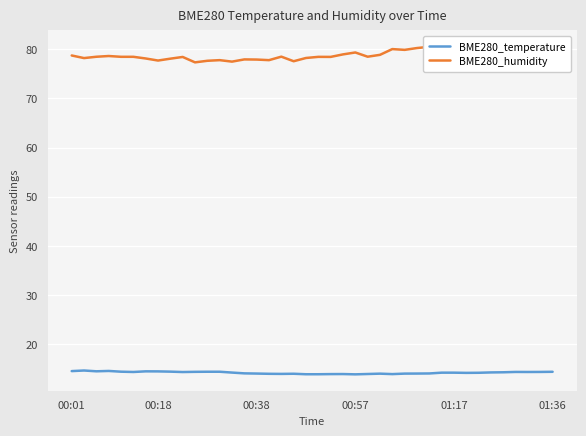

The BME280_temperature series shows 13.9 at 00:57. True or false?

True